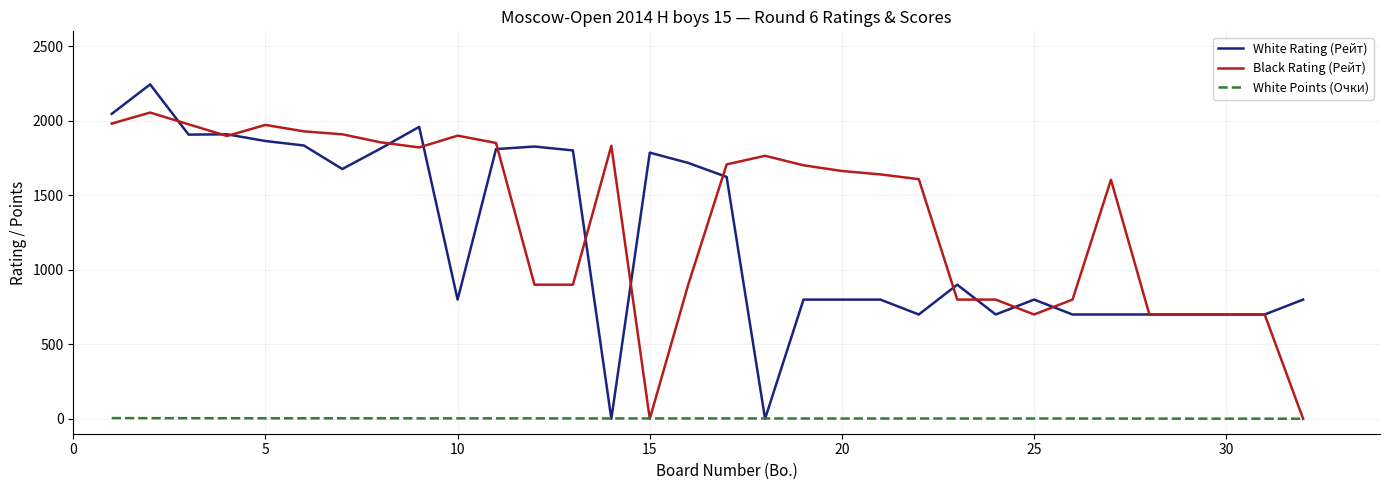

What is the maximum value for White Rating (Рейт)?

2244.0